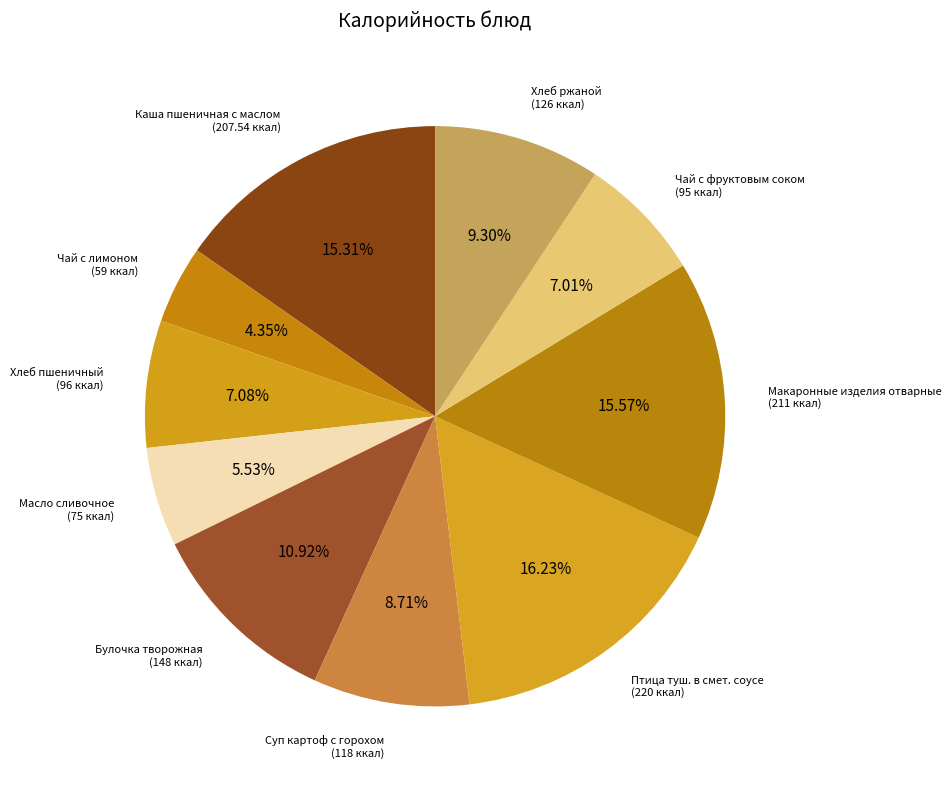

To the nearest percent, what is the average slice percentage?

10%